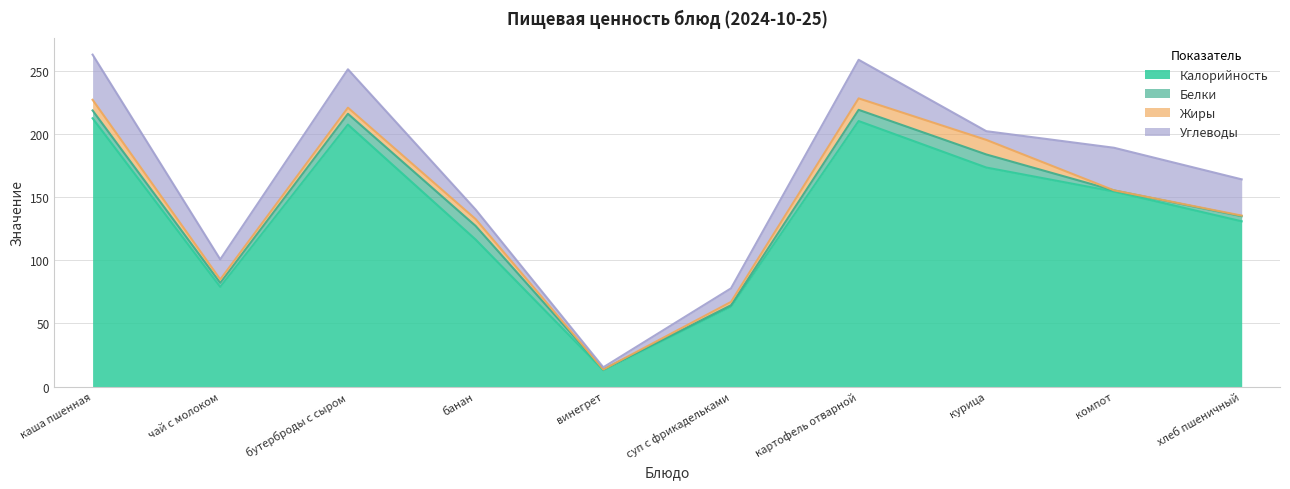

Reading left to right, extract all data points from this chart.

Калорийность: каша пшенная=212.7	чай с молоком=79.0	бутерброды с сыром=207.7	банан=116.5	винегрет=13.0	суп с фрикадельками=63.3	картофель отварной=210.5	курица=173.6	компот=154.6	хлеб пшеничный=131.0
Белки: каша пшенная=6.2	чай с молоком=3.2	бутерброды с сыром=8.6	банан=10.8	винегрет=0.5	суп с фрикадельками=1.2	картофель отварной=8.9	курица=10.4	компот=0.9	хлеб пшеничный=4.1
Жиры: каша пшенная=8.5	чай с молоком=2.7	бутерброды с сыром=4.8	банан=5.4	винегрет=0.1	суп с фрикадельками=2.6	картофель отварной=9.1	курица=11.6	компот=0.1	хлеб пшеничный=0.5
Углеводы: каша пшенная=35.8	чай с молоком=15.9	бутерброды с сыром=30.5	банан=7.6	винегрет=1.7	суп с фрикадельками=10.8	картофель отварной=30.6	курица=6.9	компот=33.8	хлеб пшеничный=28.7